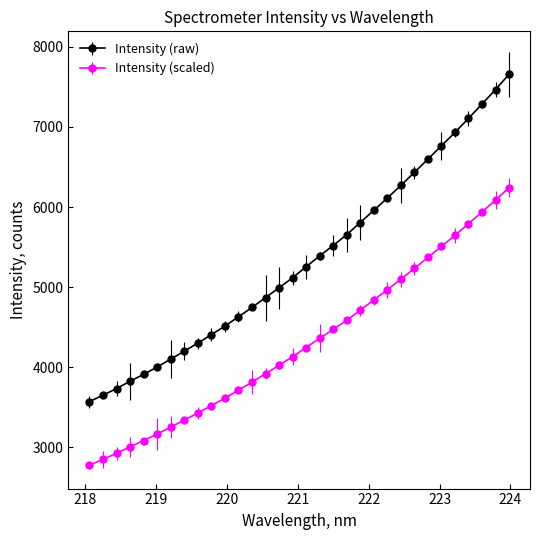

How many values in the Intensity (scaled) series are below 4247?

16